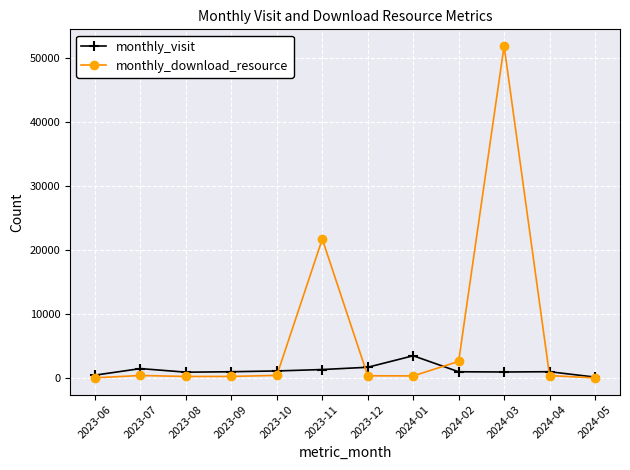

What is the maximum value shown in the chart?

51958